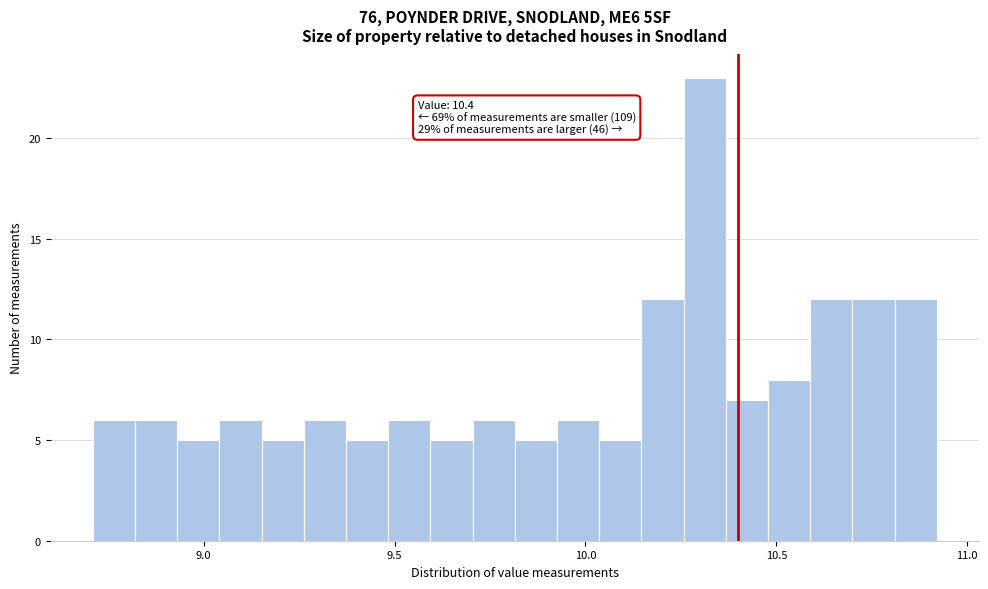

Read against the x-axis, roughly where is the centre of the tallest bar?

10.30